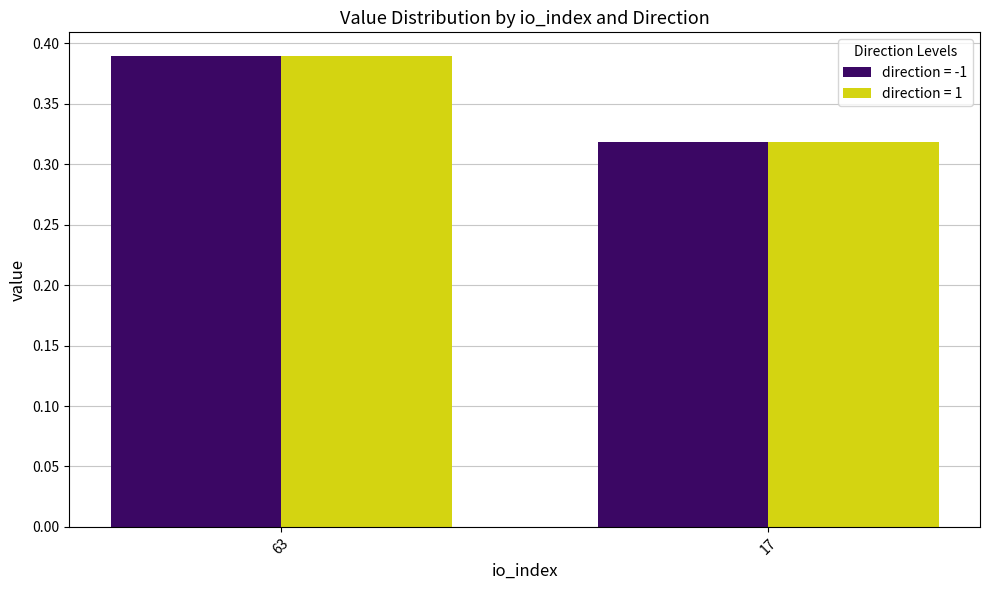

What is the sum of all direction = 1 values?

0.7